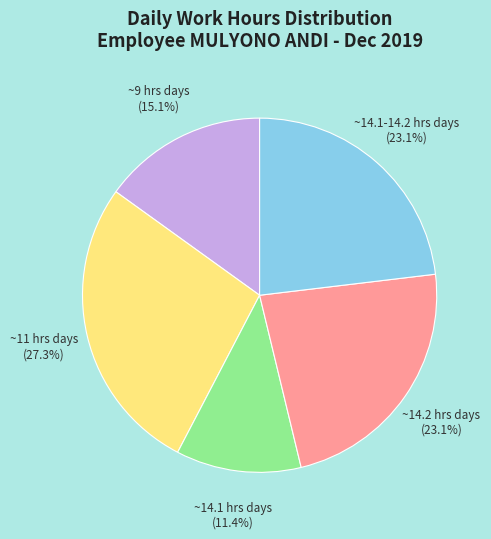

Does any single category account for the majority?

No